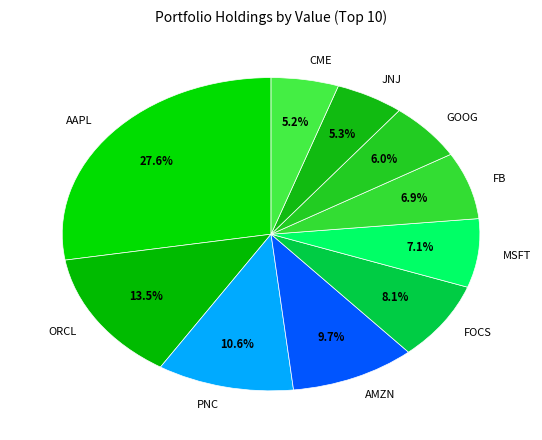

How many segments does this pie chart have?

10